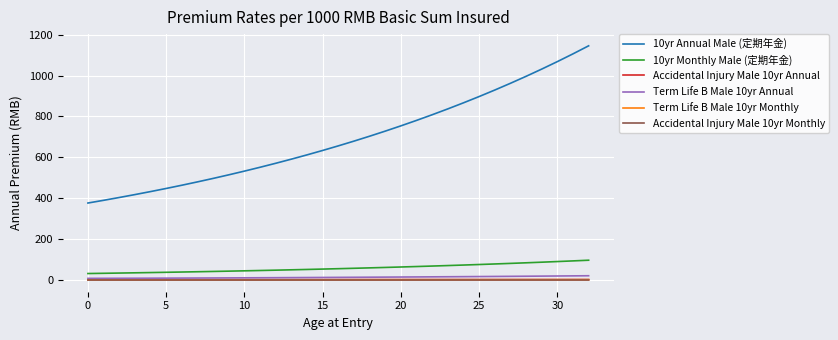

What is the highest value of the Term Life B Male 10yr Monthly series?

1.9